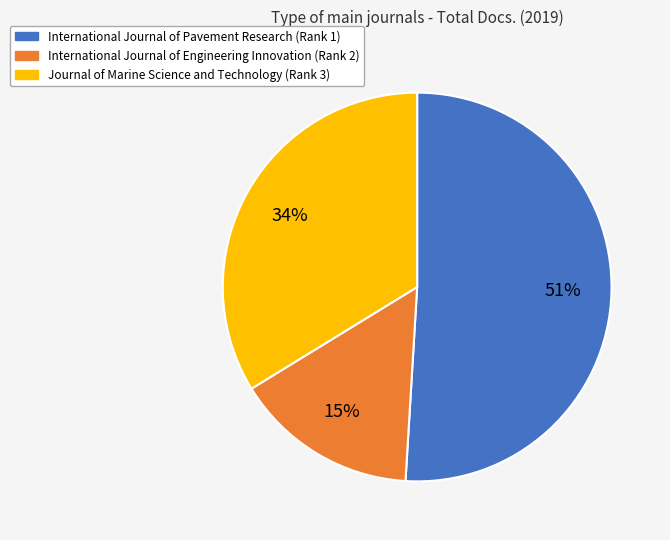

What is the ratio of the value at International Journal of Engineering Innovation (Rank 2) to the value at International Journal of Pavement Research (Rank 1)?

0.3